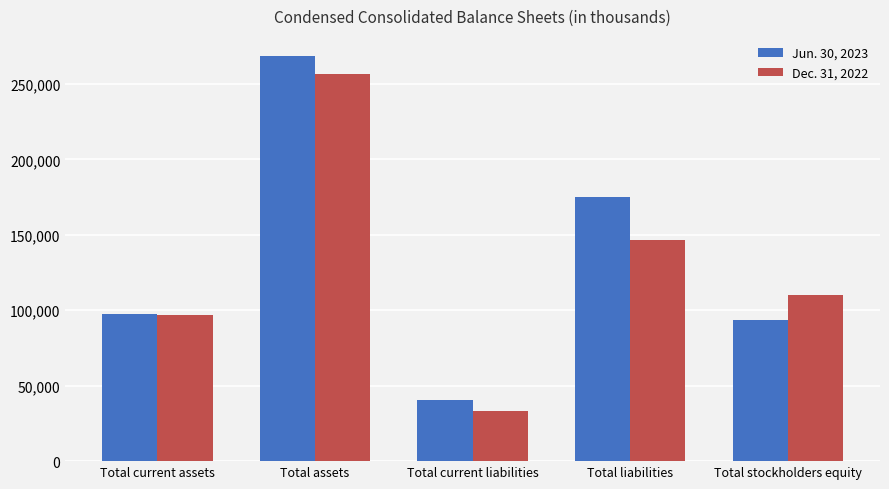

Reading left to right, list all the values displayed in this chart.

Jun. 30, 2023: 97764	268363	40447	174830	93533
Dec. 31, 2022: 96776	256512	33368	146389	110123